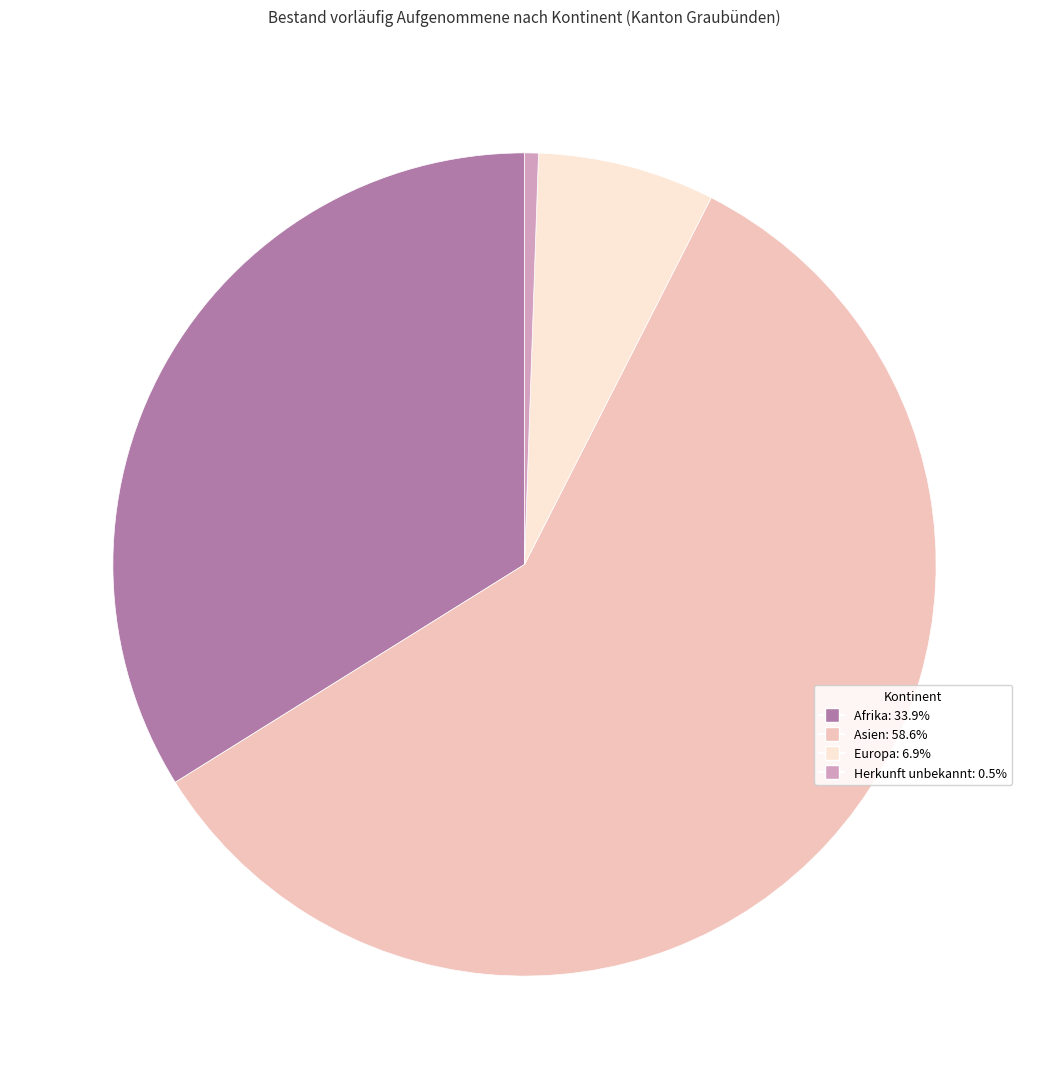

Do Europa and Asien together represent more than half of the pie?

Yes